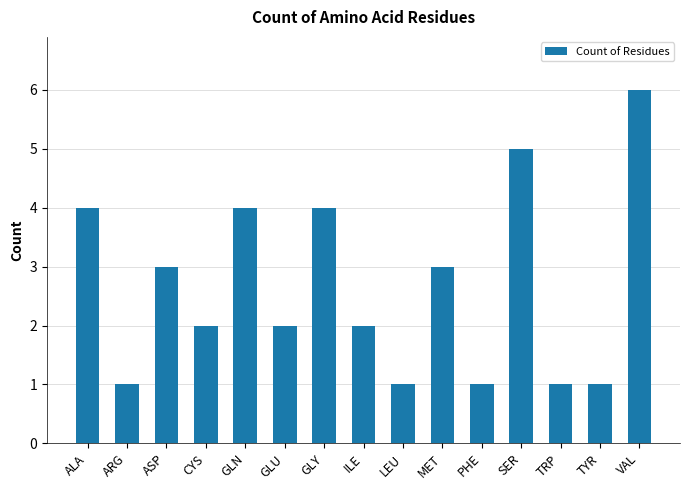

What is the label of the 5th bar from the left?

GLN